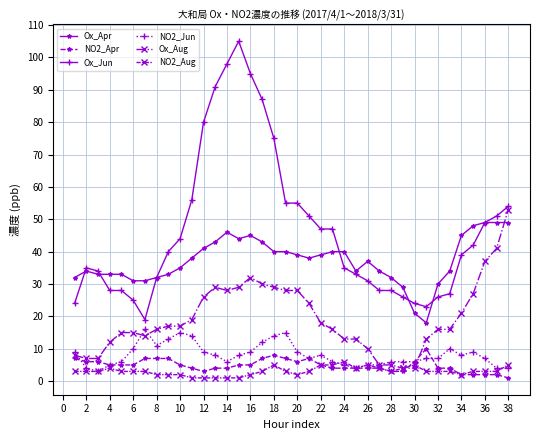

Which series has the widest spread of values?

Ox_Jun